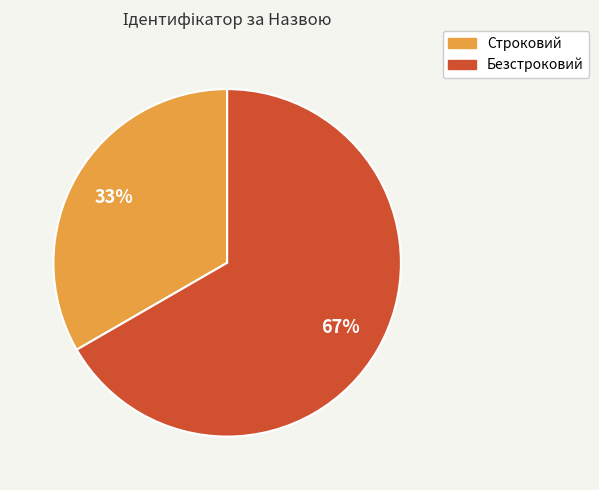

Which category has the biggest portion of the pie?

Безстроковий